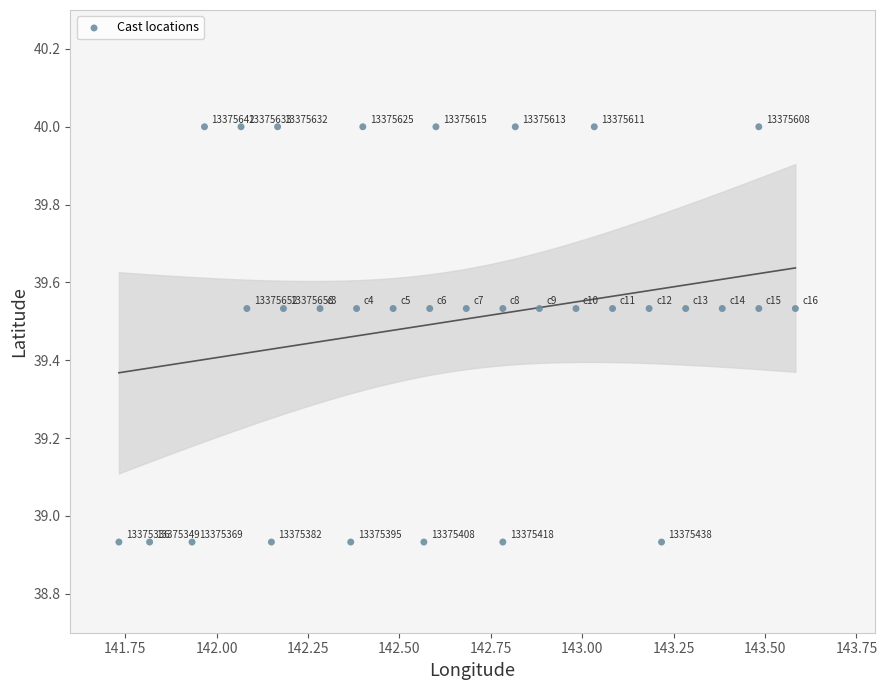

What is the range of X values (max minus min)?

1.8